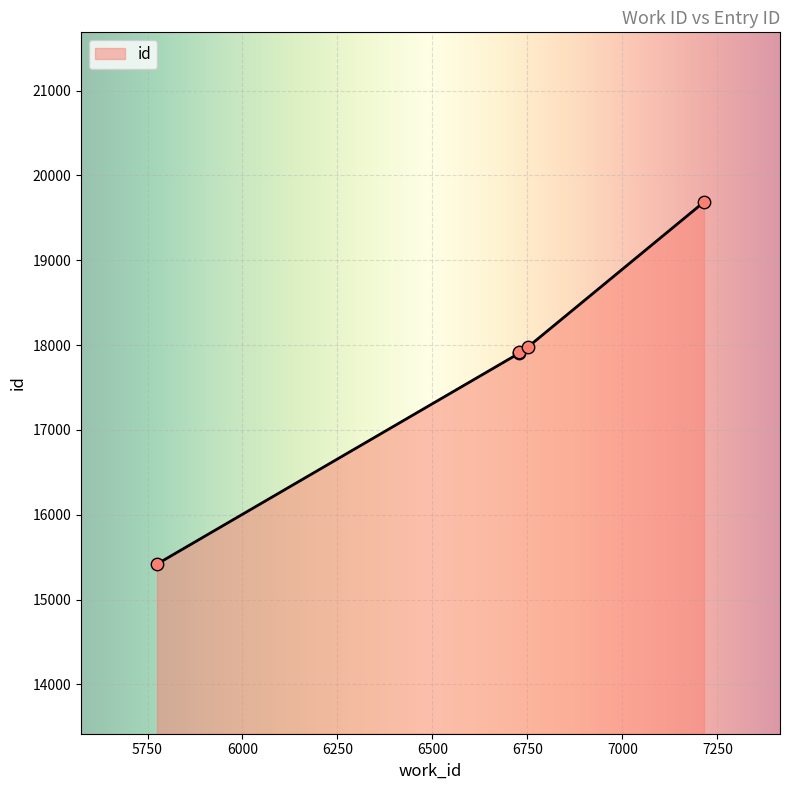

Approximately how many times larger is the value at 6729 compared to 6729?

1.0